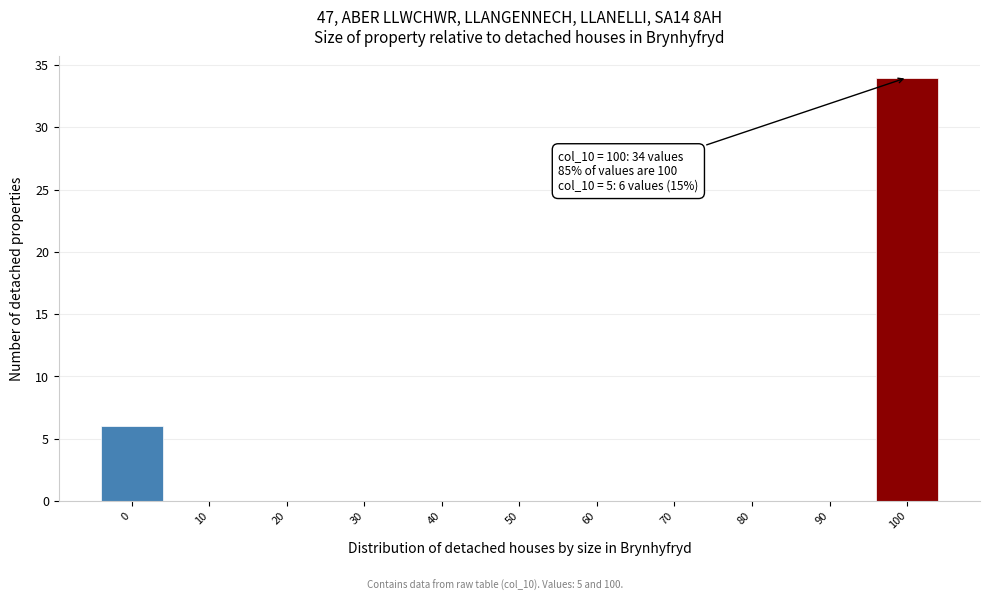

Reading left to right, what are all the values shown in this chart?

0=6	10=0	20=0	30=0	40=0	50=0	60=0	70=0	80=0	90=0	100=34